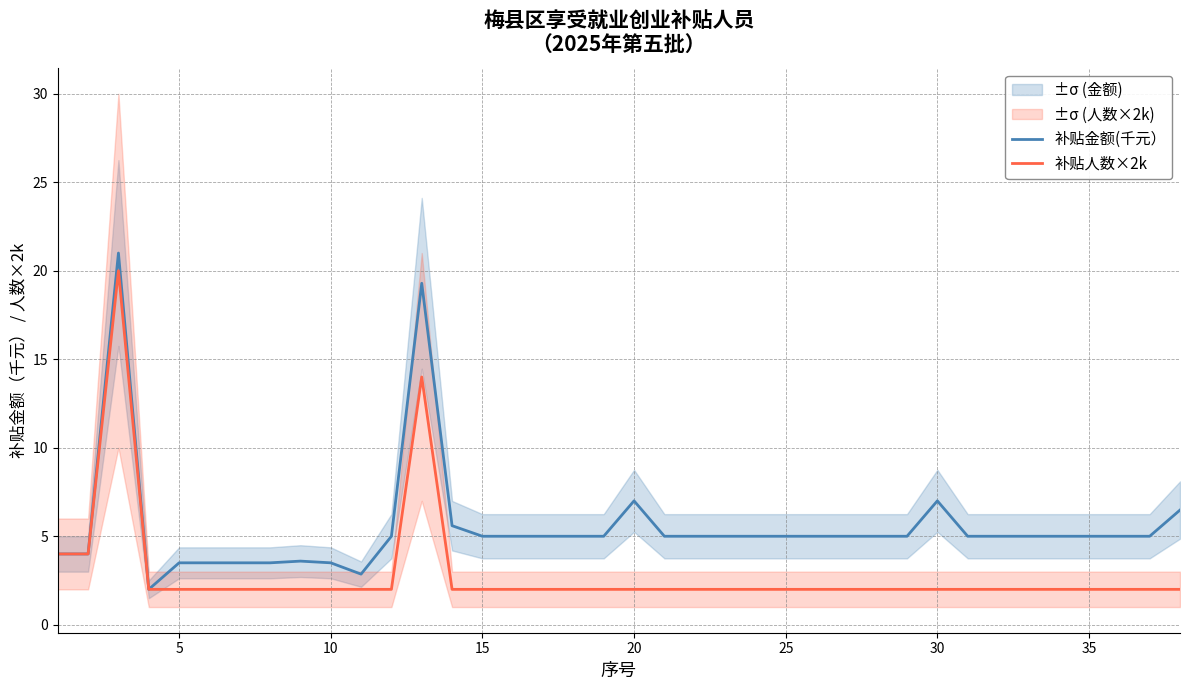

What is the highest value of the 补贴金额(千元） series?

21.0